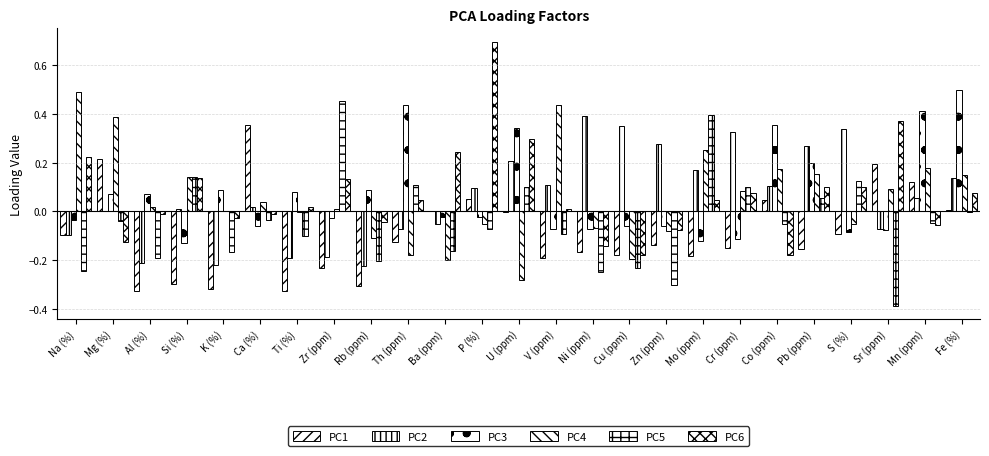

Are the bars horizontal?

No